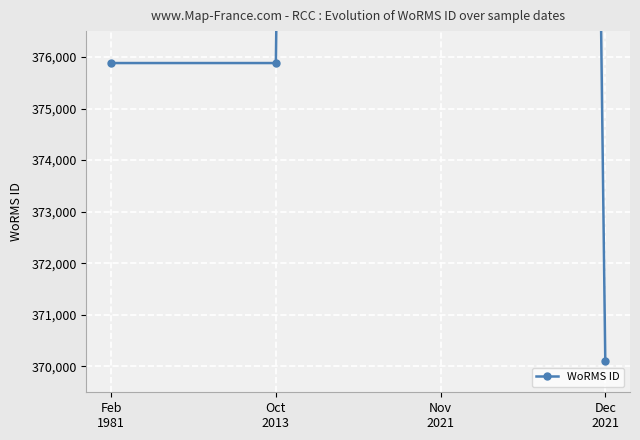

What is the change in value from Nov
2021 to Dec
2021?

-254204